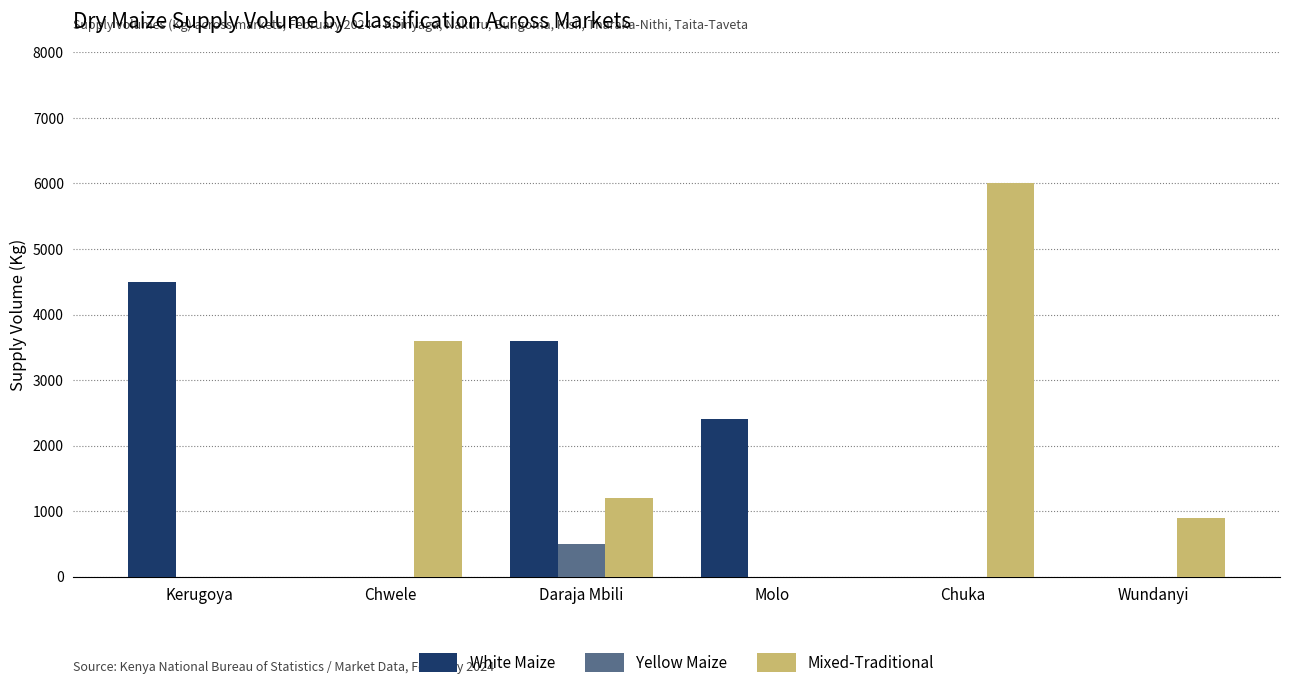

Reading left to right, list all the values displayed in this chart.

White Maize: 4500	0	3600	2400	0	0
Yellow Maize: 0	0	500	0	0	0
Mixed-Traditional: 0	3600	1200	0	6000	900